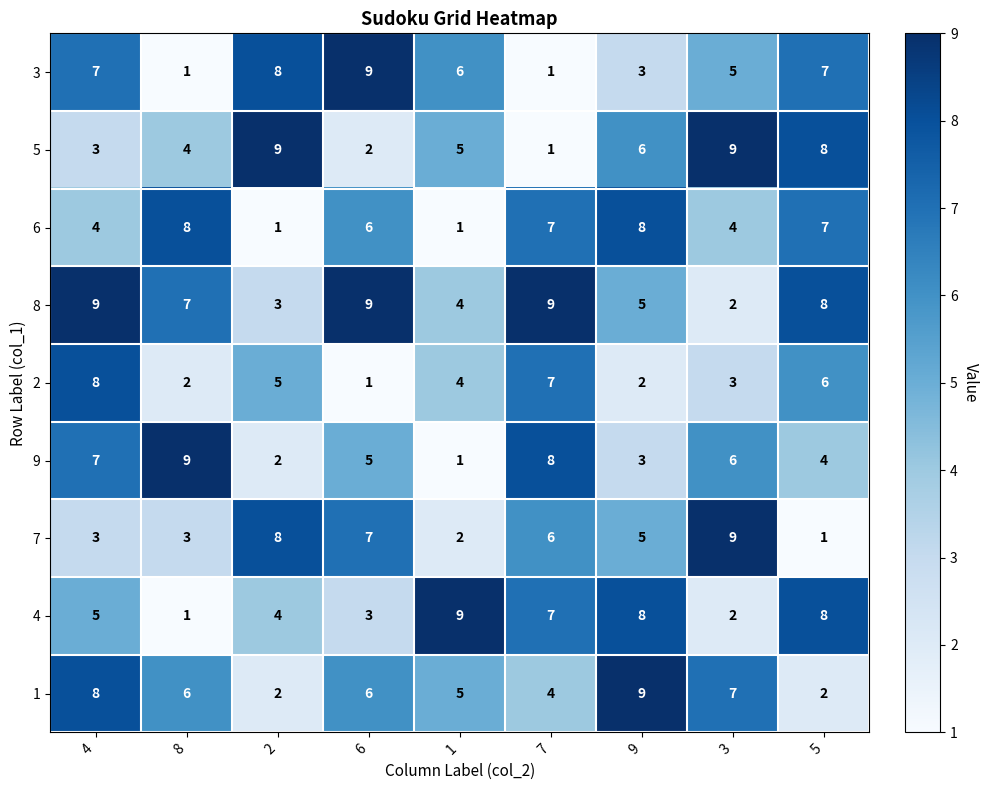

At which category is the sum across all series the highest?

4